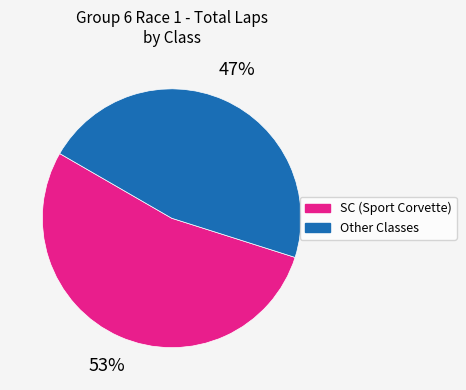

Is there any slice that represents more than half of the pie?

Yes